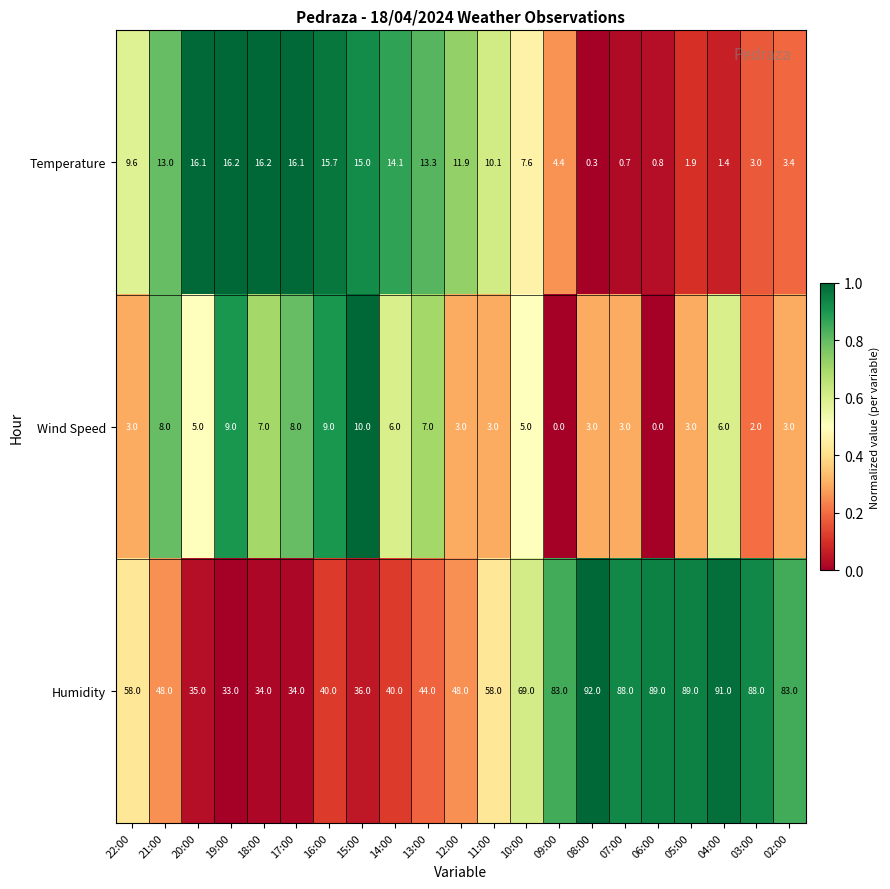

Which series has the largest total across all categories?

Humidity